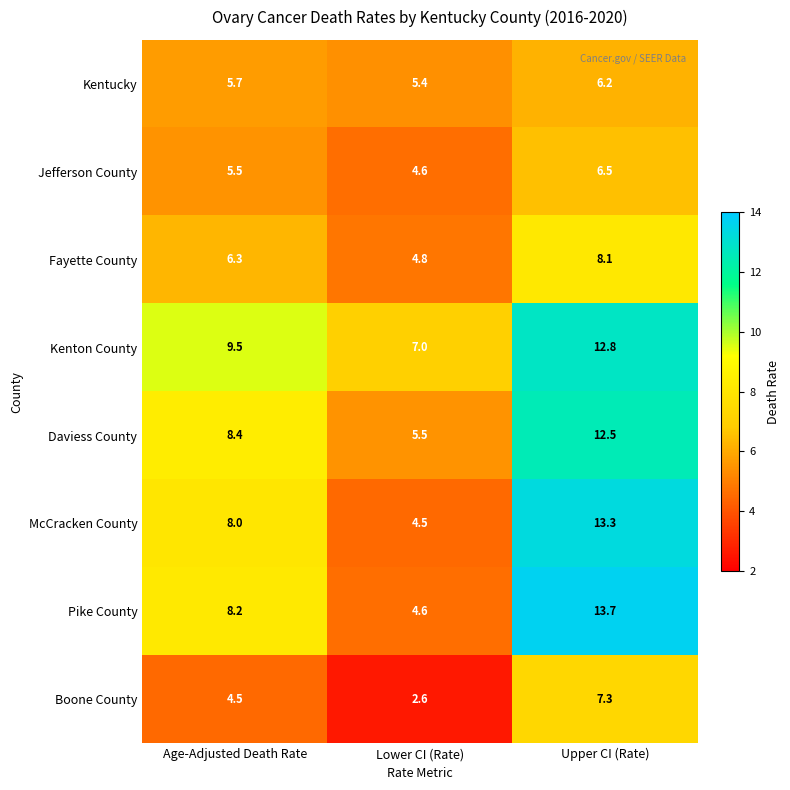

Where is Boone County nearest to the value 4?

Age-Adjusted Death Rate